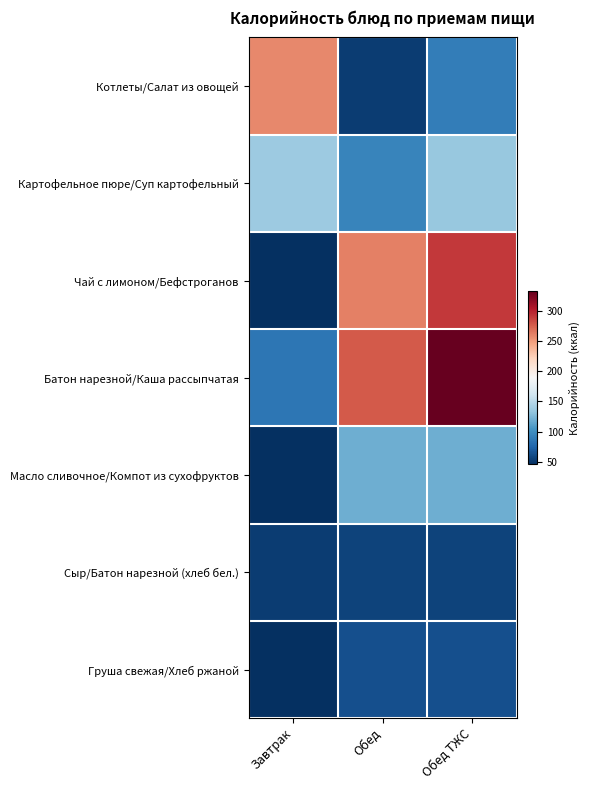

Which label corresponds to the smallest value in the chart?

Завтрак